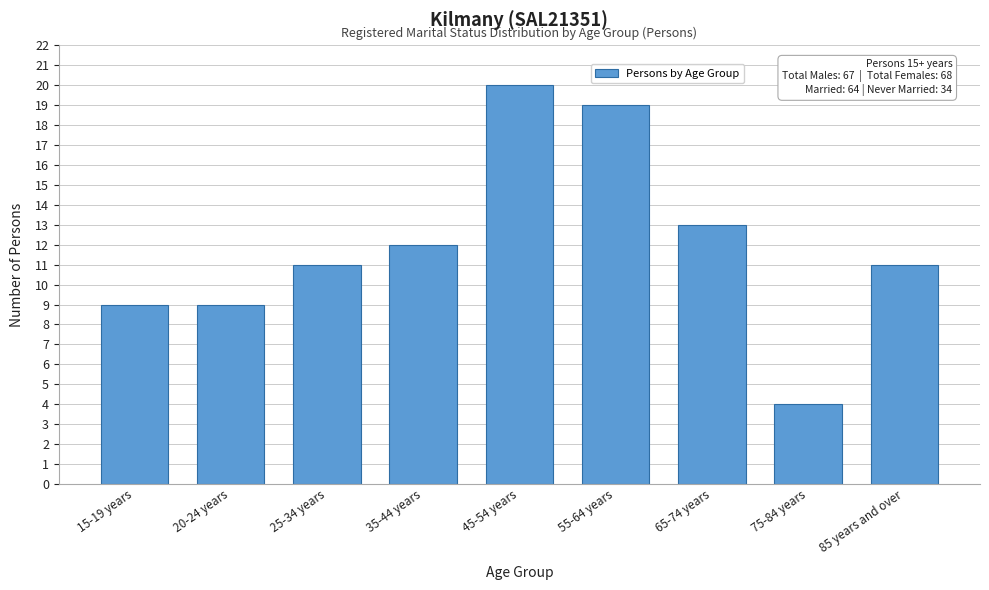

Reading right to left, extract all data points from this chart.

11	4	13	19	20	12	11	9	9